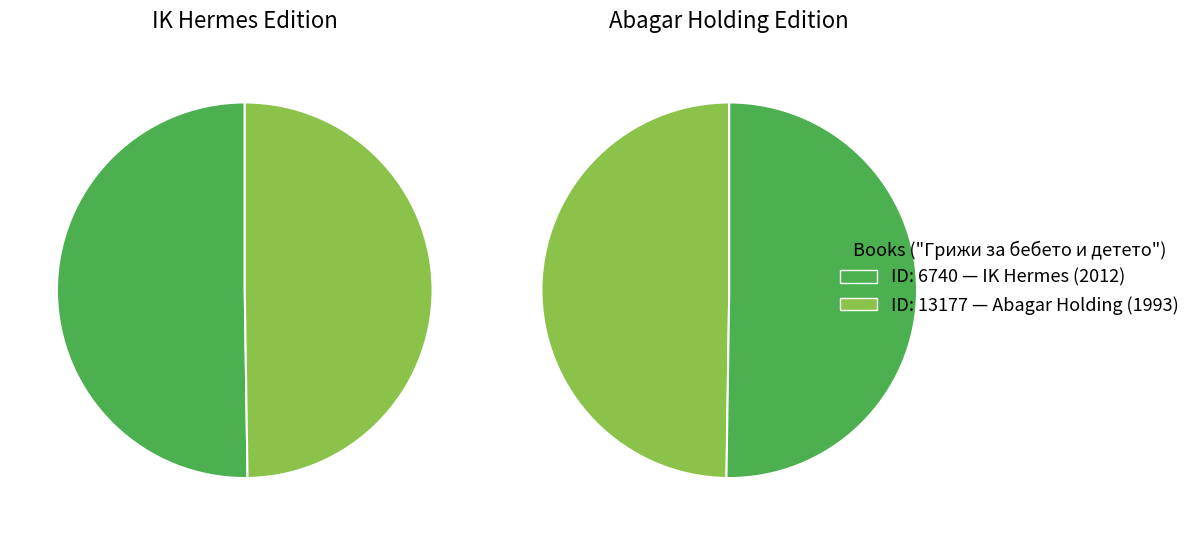

Rank the categories by value from lowest to highest.

13177, 6740